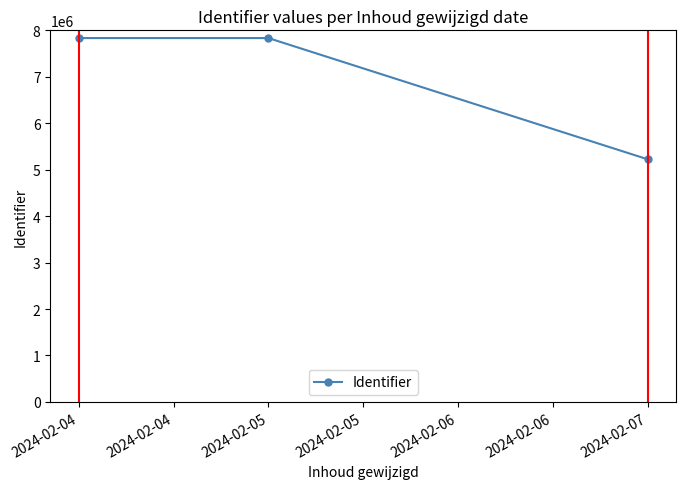

The value at 2024-02-05 is 7833537.0. True or false?

True